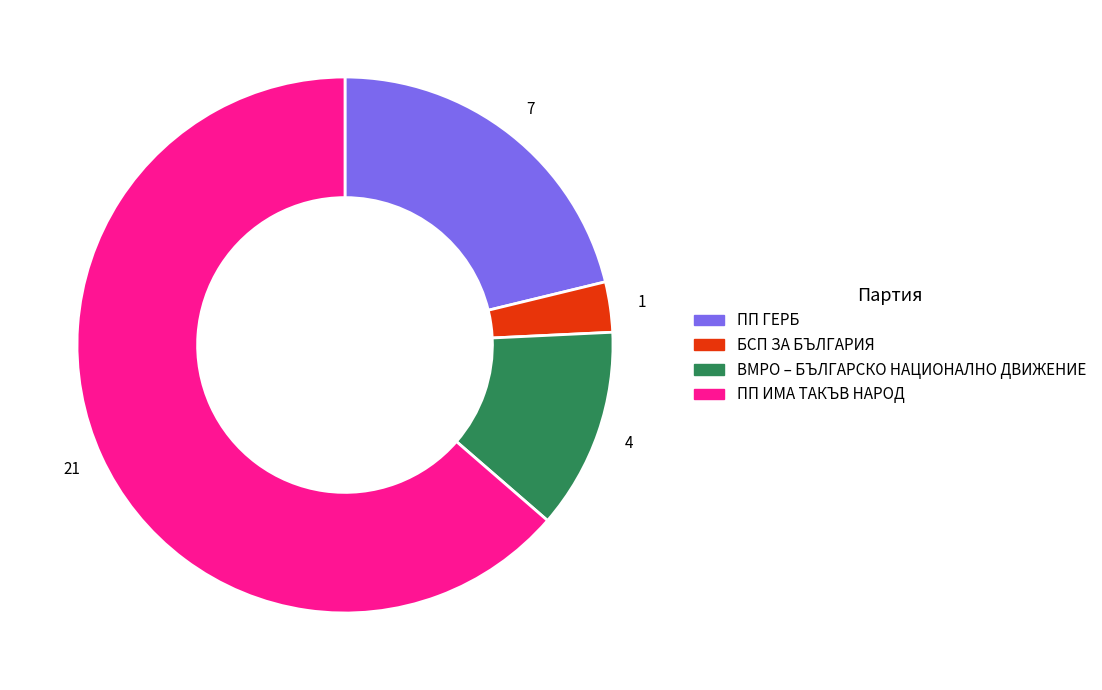

Combined, do ПП ГЕРБ and БСП ЗА БЪЛГАРИЯ account for over 50%?

No